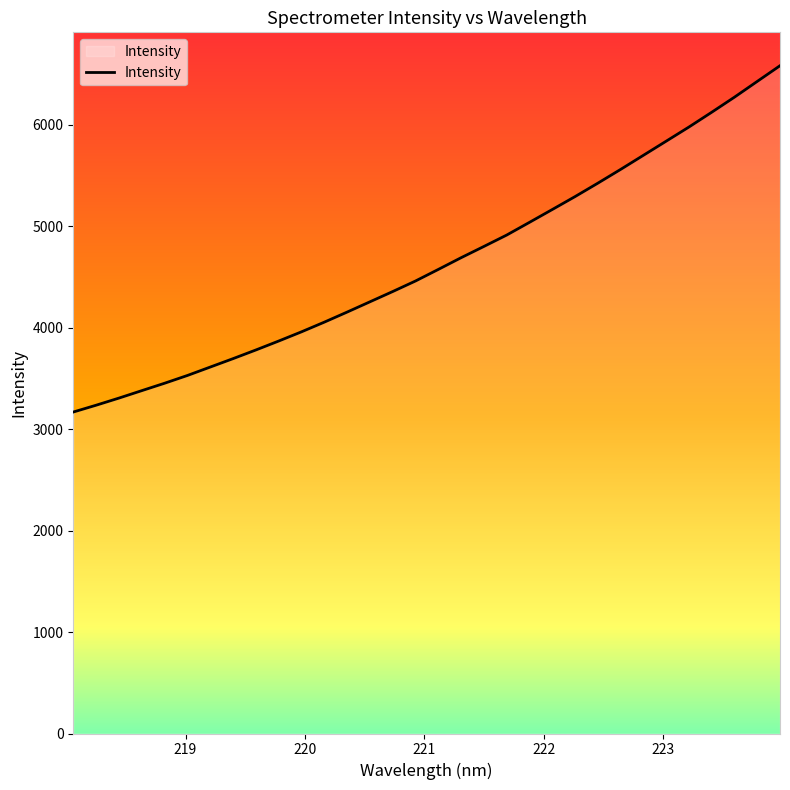

What is the difference between the maximum and minimum values?

3414.4